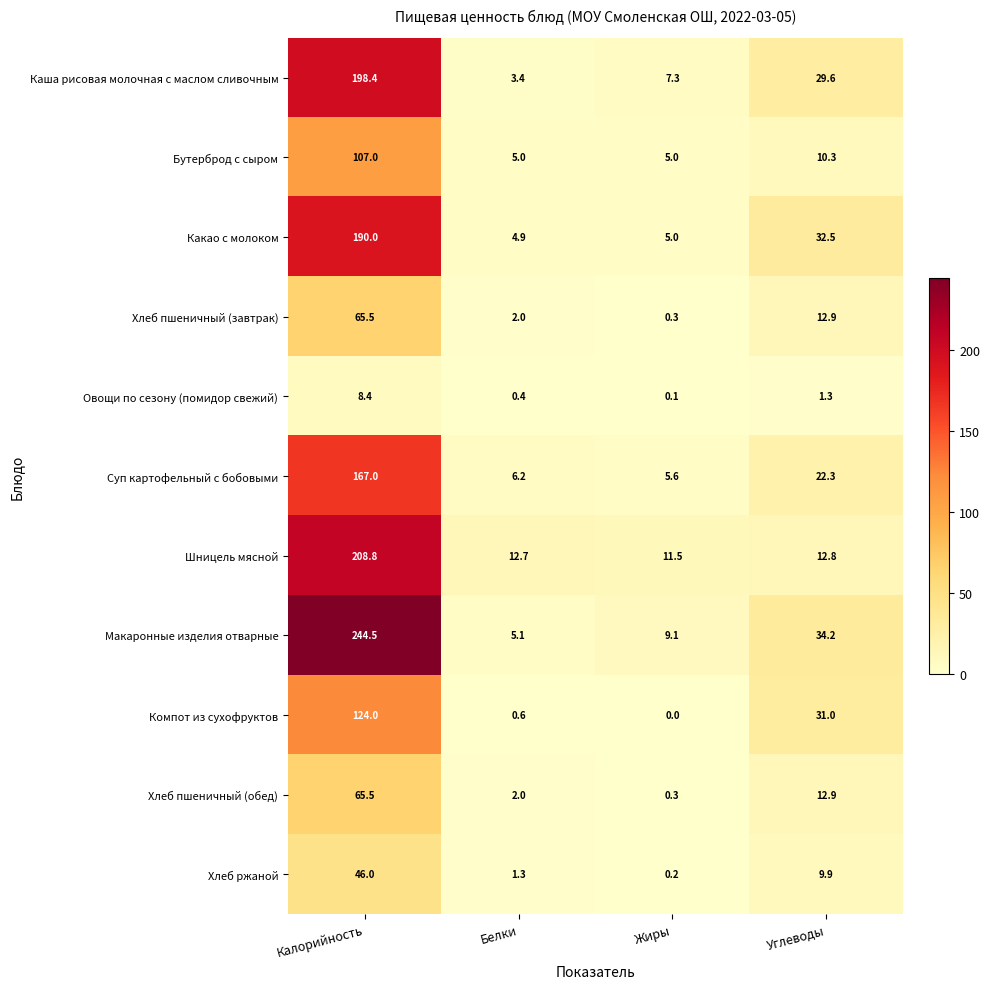

What is the spread (max minus min) of values at Жиры?

11.5